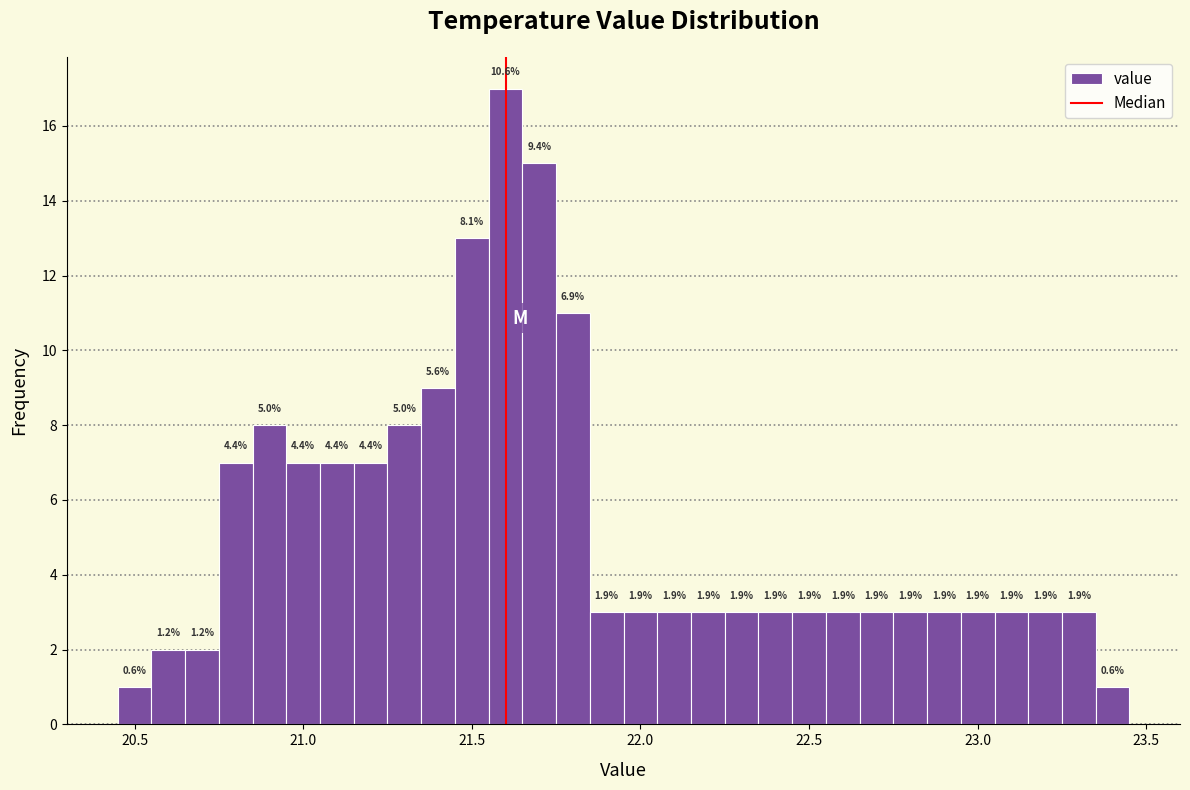

Around what value on the x-axis is the tallest bar? Give the approximate position of its centre, as read against the axis.

21.60